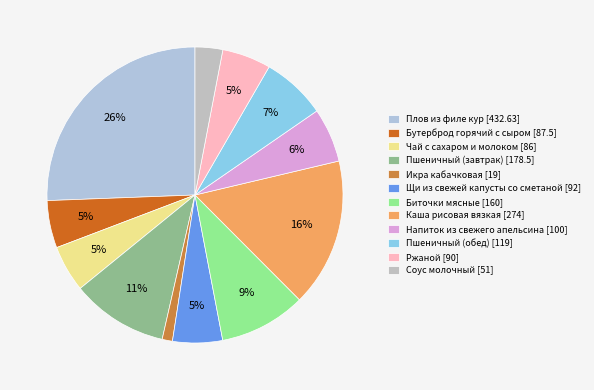

Which category has the smallest portion of the pie?

Икра кабачковая [19]